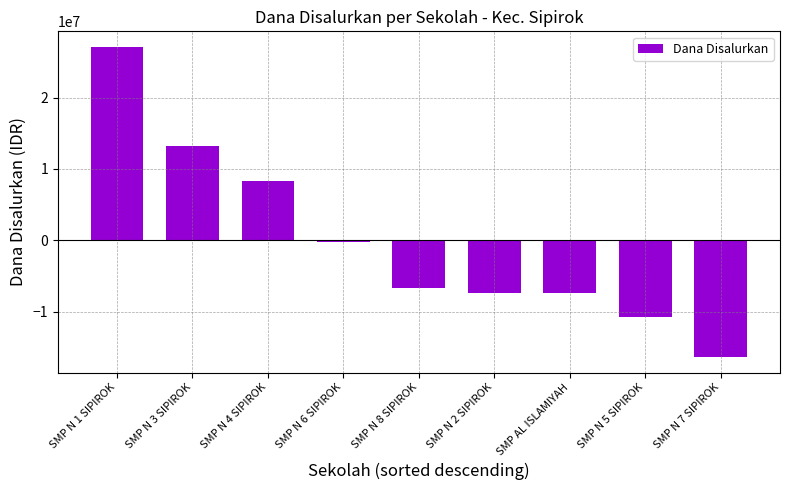

What is the minimum value shown in the chart?

-16375000